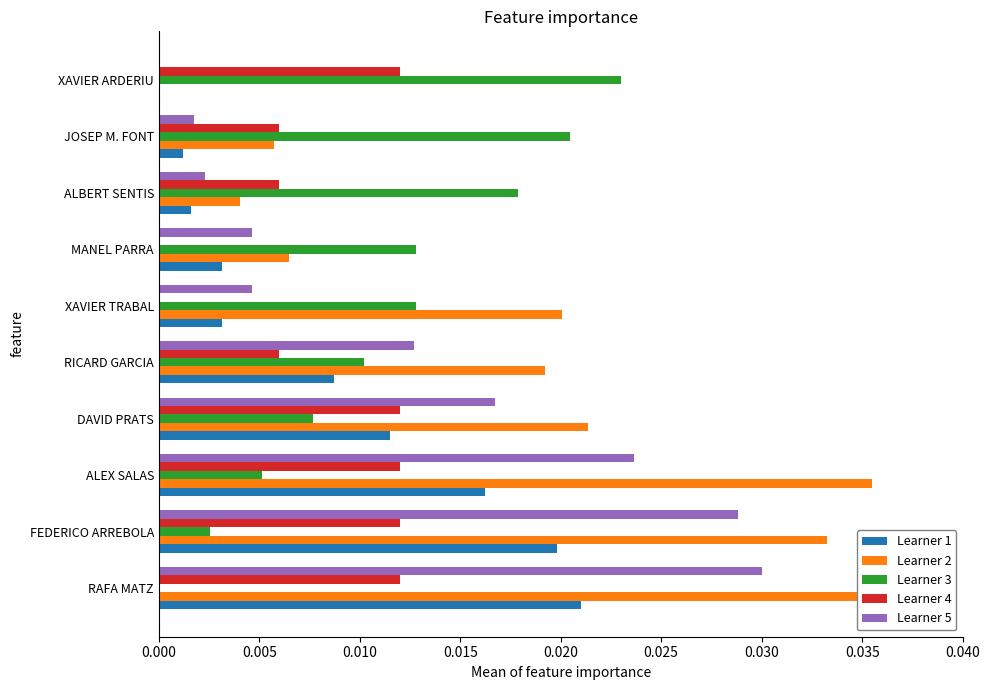

Is it true that Learner 5 equals 0.0 at JOSEP M. FONT?

True